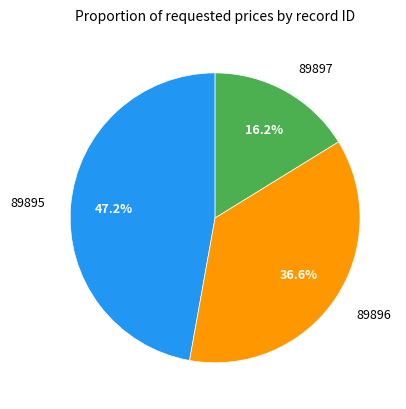

Is there a majority slice in this chart?

No